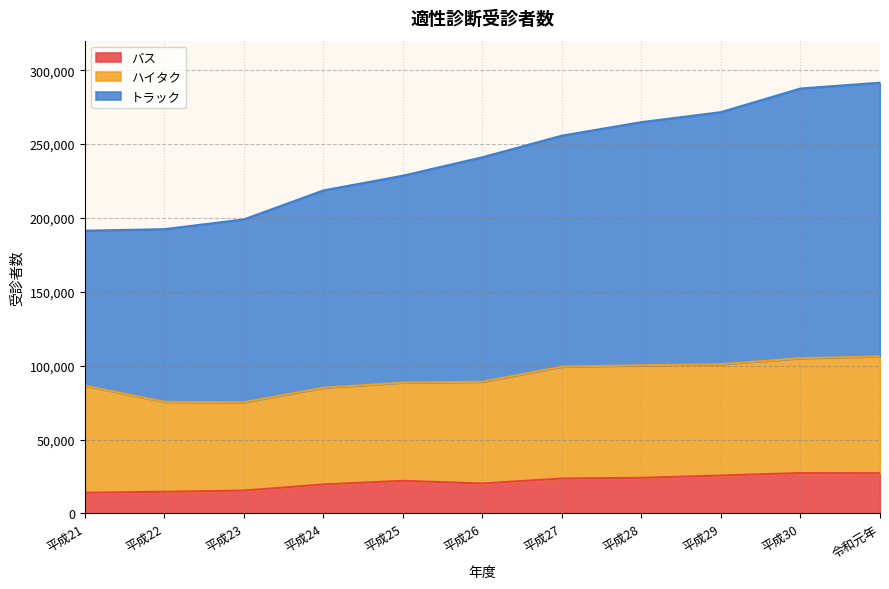

What is the difference between the バス values at 平成22 and 平成30?

12676